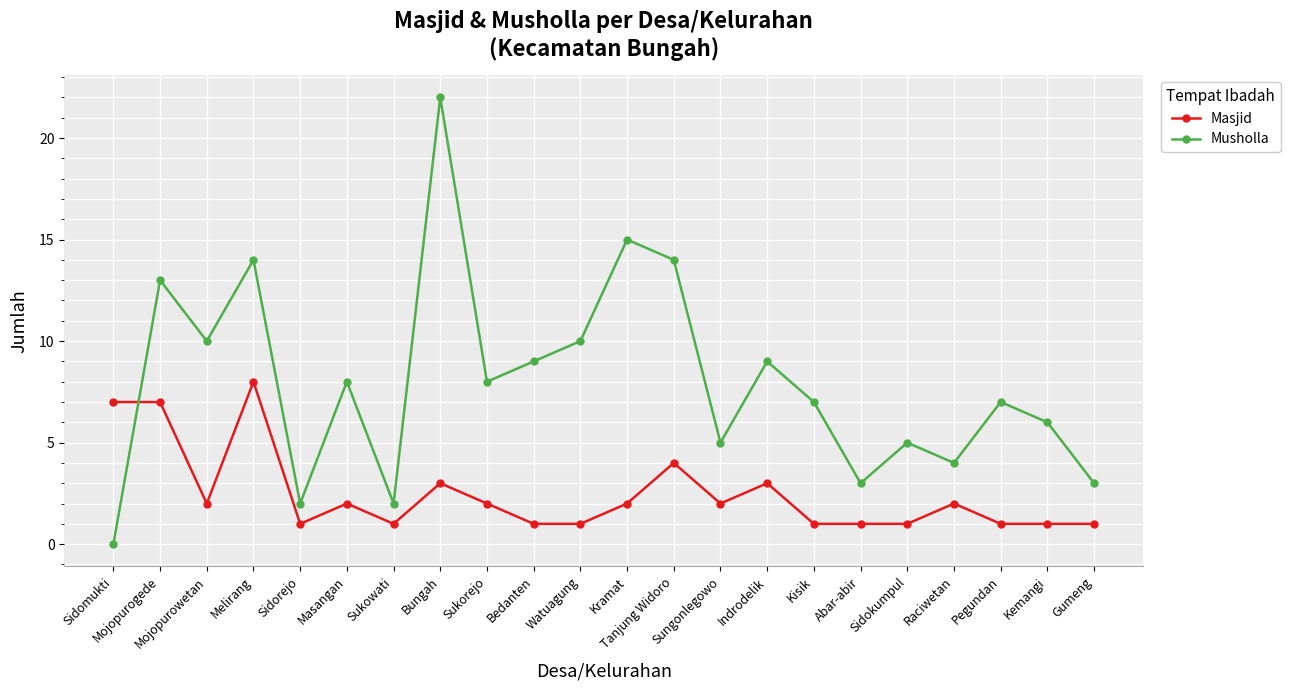

How many times do Musholla and Masjid cross each other?

1